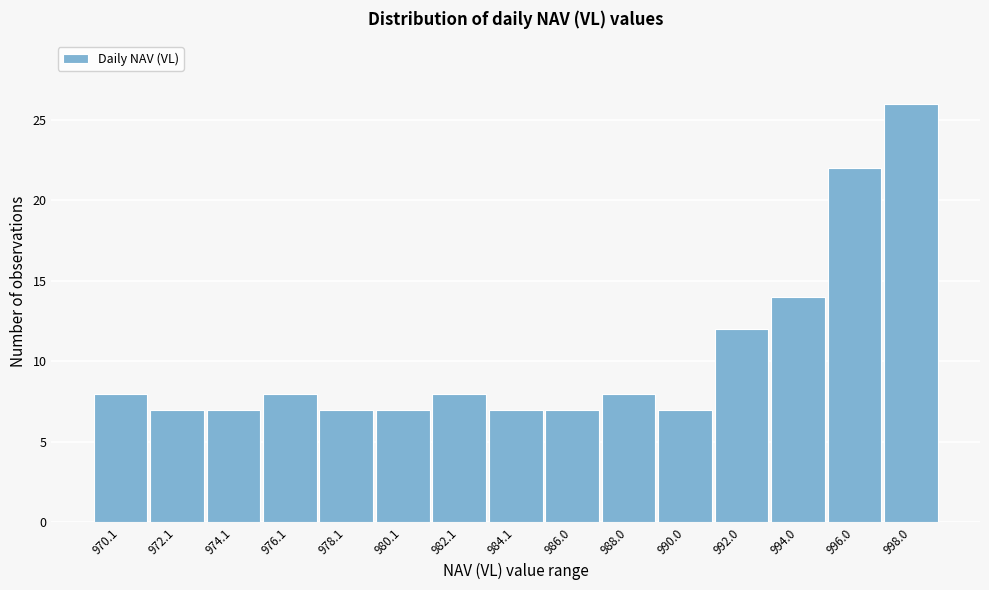

Reading left to right, extract all data points from this chart.

8	7	7	8	7	7	8	7	7	8	7	12	14	22	26